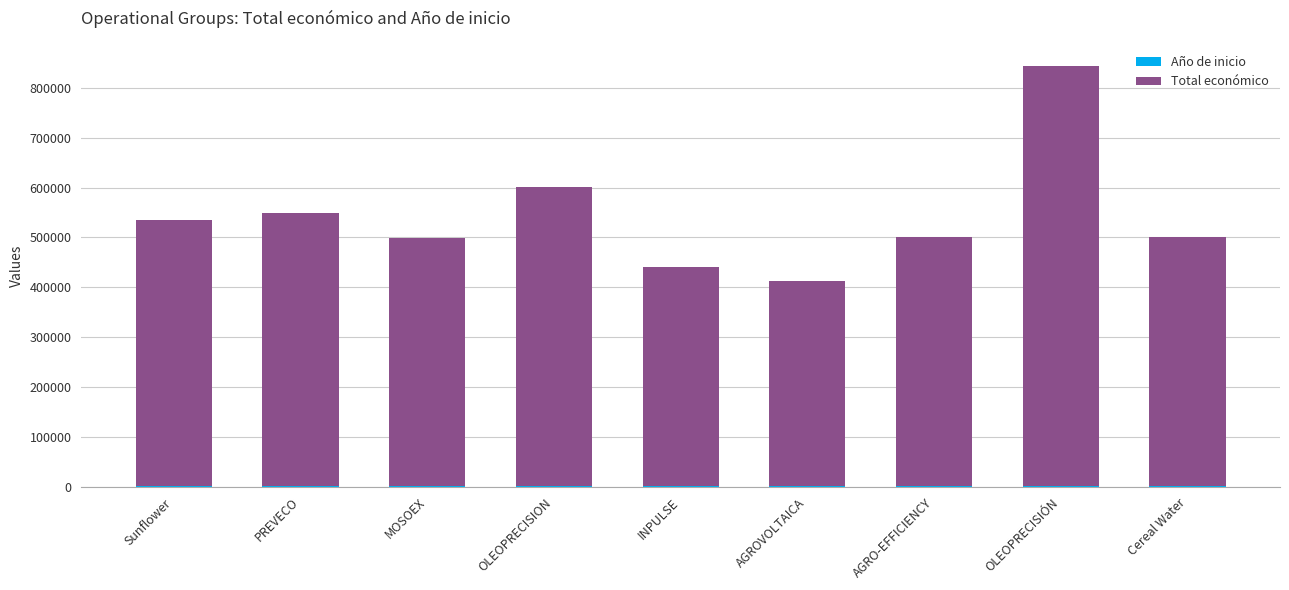

At which category is the sum across all series the highest?

OLEOPRECISIÓN